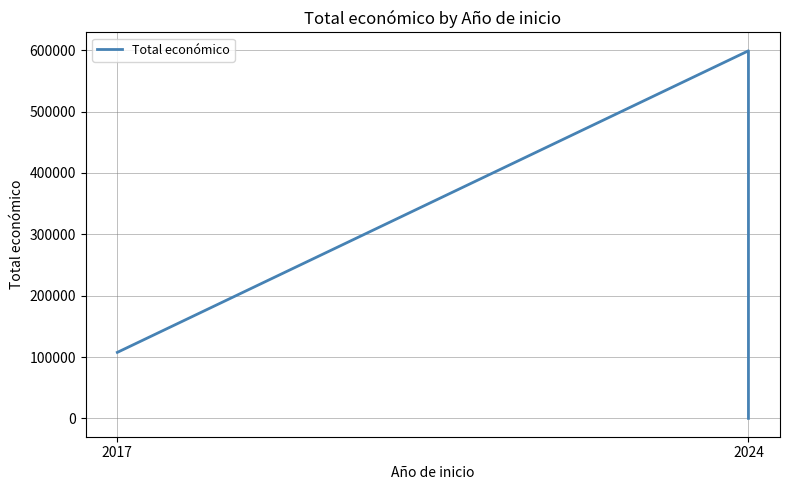

The value at 2017 is 187816. True or false?

False